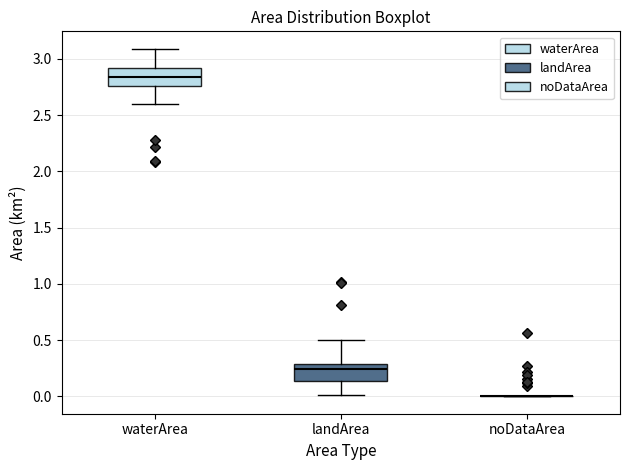

Reading left to right, read every box against the y-axis: the position of its median line, the range the box covers, and the ends of its whiskers. The values are not printed on the chart, so give them approximately, as read against the axis.

waterArea: median 2.85, box 2.75 to 2.90, whiskers 2.60 to 3.10
landArea: median 0.25, box 0.15 to 0.30, whiskers 0.00 to 0.50
noDataArea: box collapsed to a line at 0.00, whiskers 0.00 to 0.00